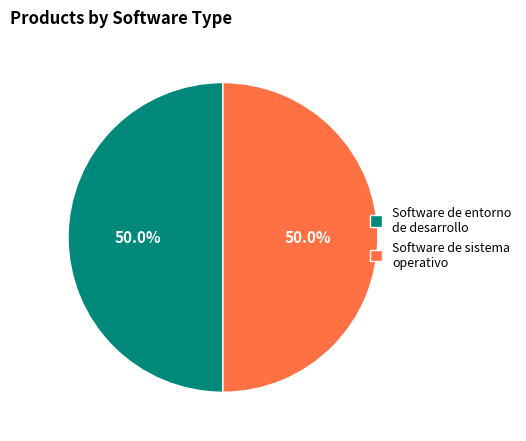

The Software de sistema operativo slice represents 50% of the pie. True or false?

True